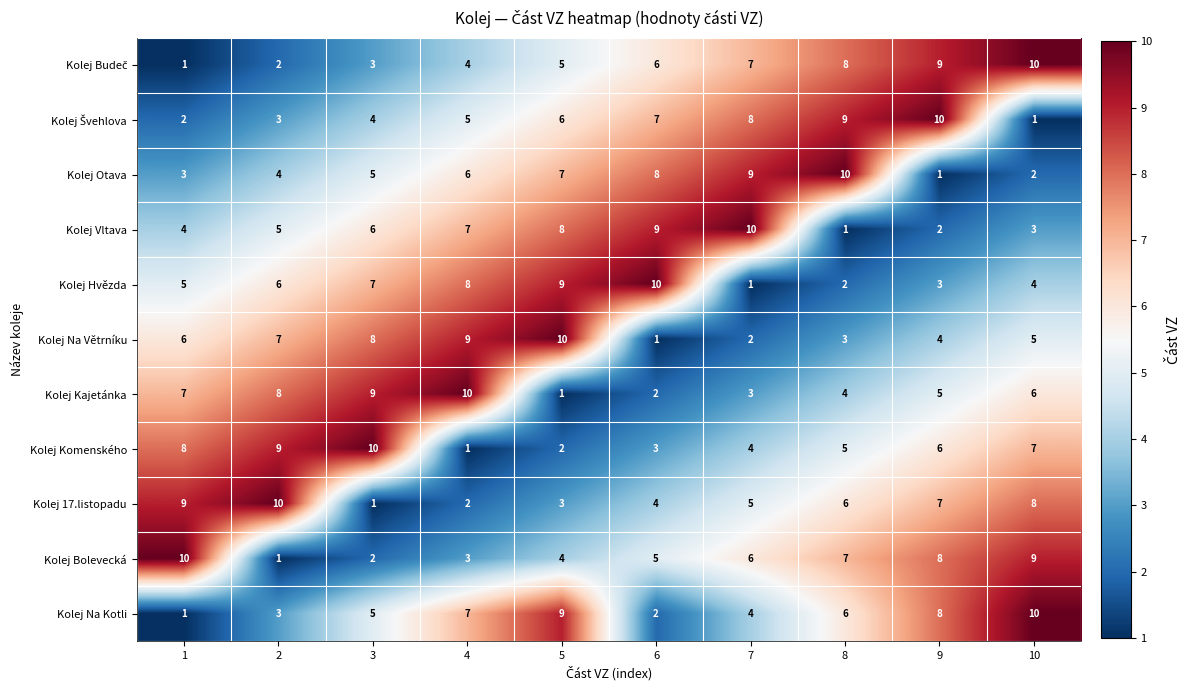

What is the spread (max minus min) of values at 3?

9